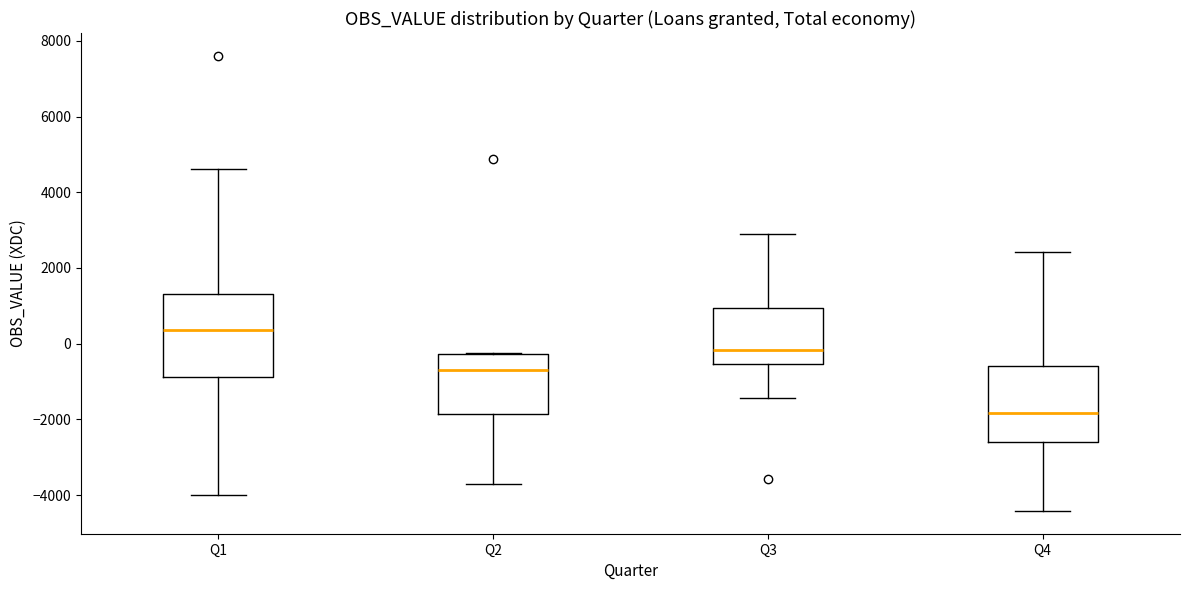

Reading left to right, read every box against the y-axis: the position of its median line, the range the box covers, and the ends of its whiskers. The values are not printed on the chart, so give them approximately, as read against the axis.

Q1: median 400, box -800 to 1400, whiskers -4000 to 4600
Q2: median -800, box -1800 to -200, whiskers -3800 to -200
Q3: median -200, box -600 to 1000, whiskers -1400 to 2800
Q4: median -1800, box -2600 to -600, whiskers -4400 to 2400